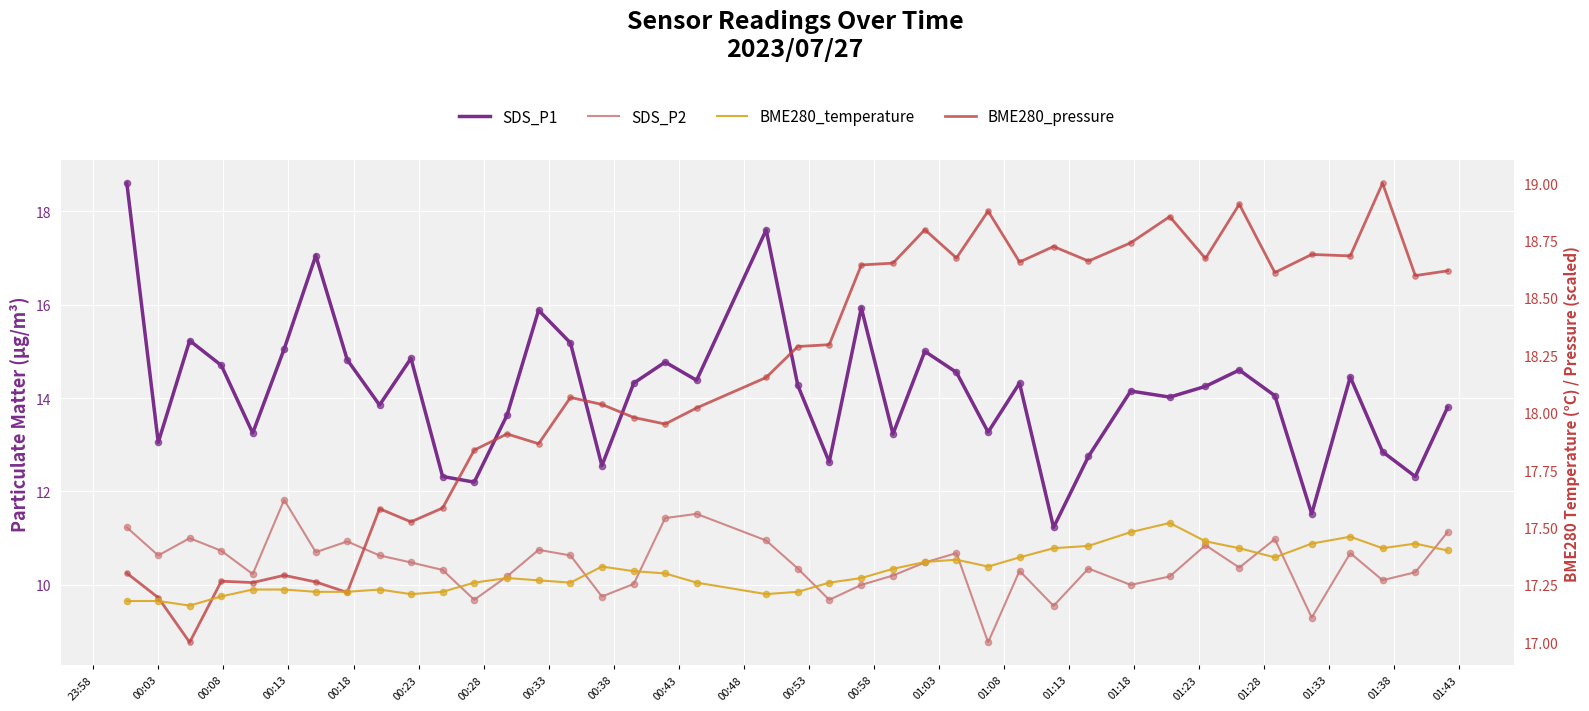

At how many categories does at least one series exceed 9?

40